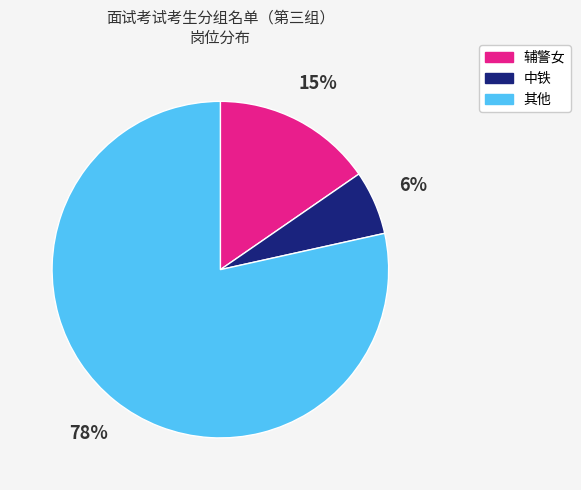

Is the sum of 辅警女 and 其他 greater than half?

Yes